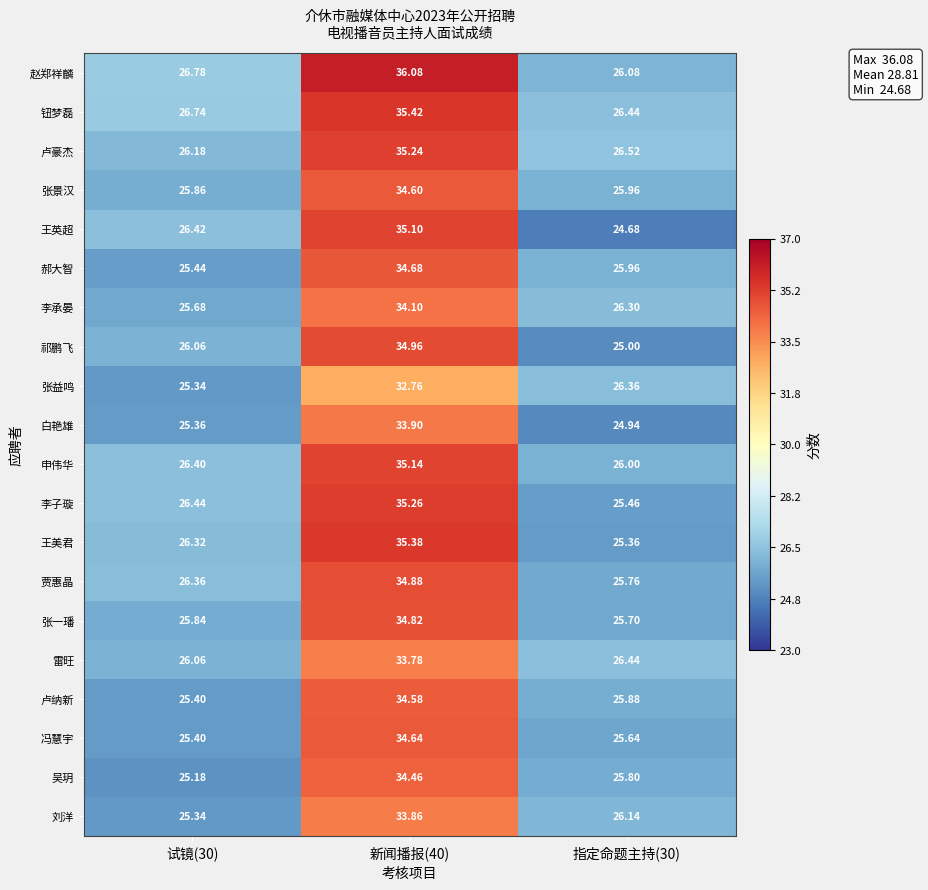

List the series in order of their peak value, highest first.

赵郑祥麟, 钮梦磊, 王美君, 李子璇, 卢豪杰, 申伟华, 王英超, 祁鹏飞, 贾惠晶, 张一璠, 郝大智, 冯慧宇, 张景汉, 卢纳新, 吴玥, 李承晏, 白艳雄, 刘洋, 雷旺, 张益鸣